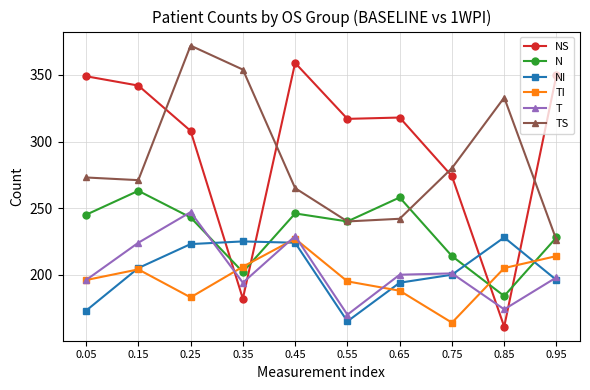

What is the difference between the maximum and minimum values in the TI series?

63